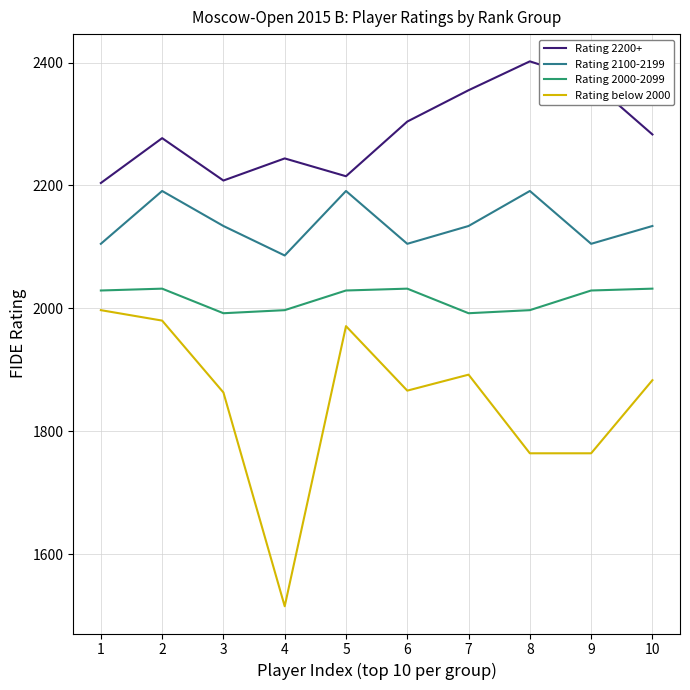

At which label does Rating 2100-2199 reach its minimum?

4